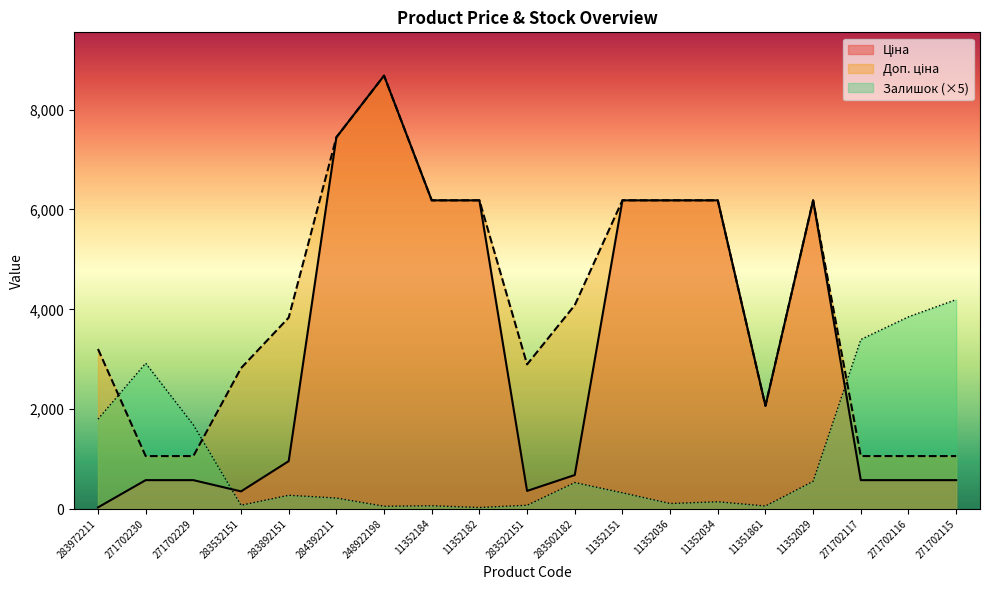

What value does the Ціна series have at 283522151?

362.1